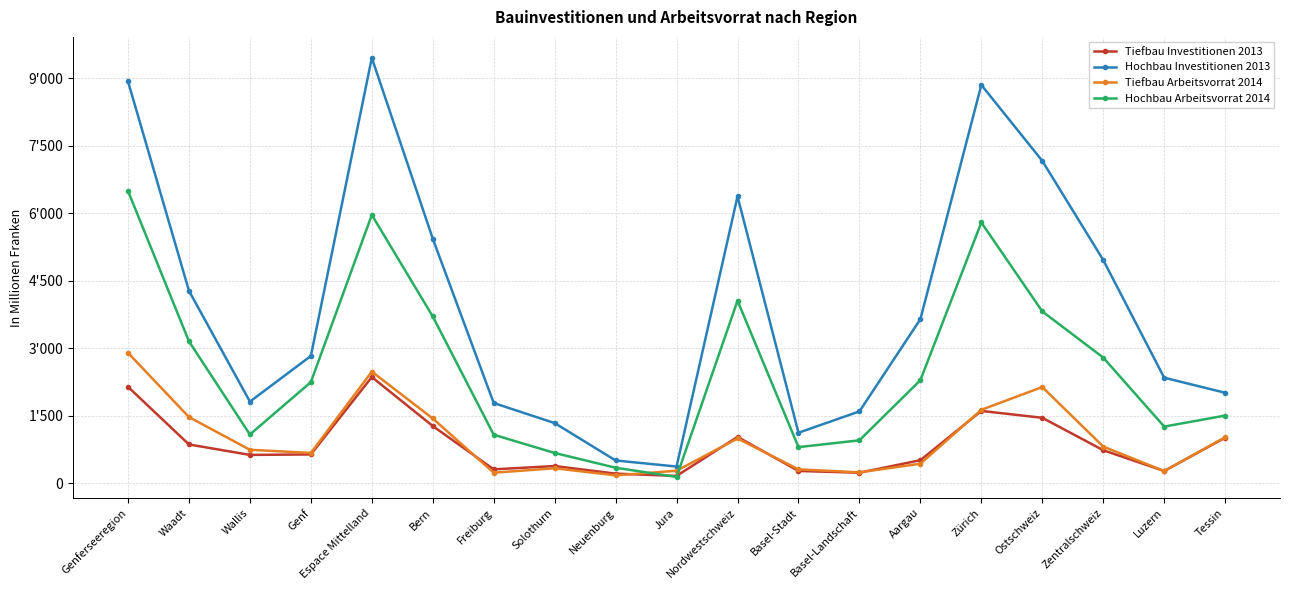

Is the value of Tiefbau Investitionen 2013 at Solothurn greater than the value of Hochbau Arbeitsvorrat 2014 at Solothurn?

No